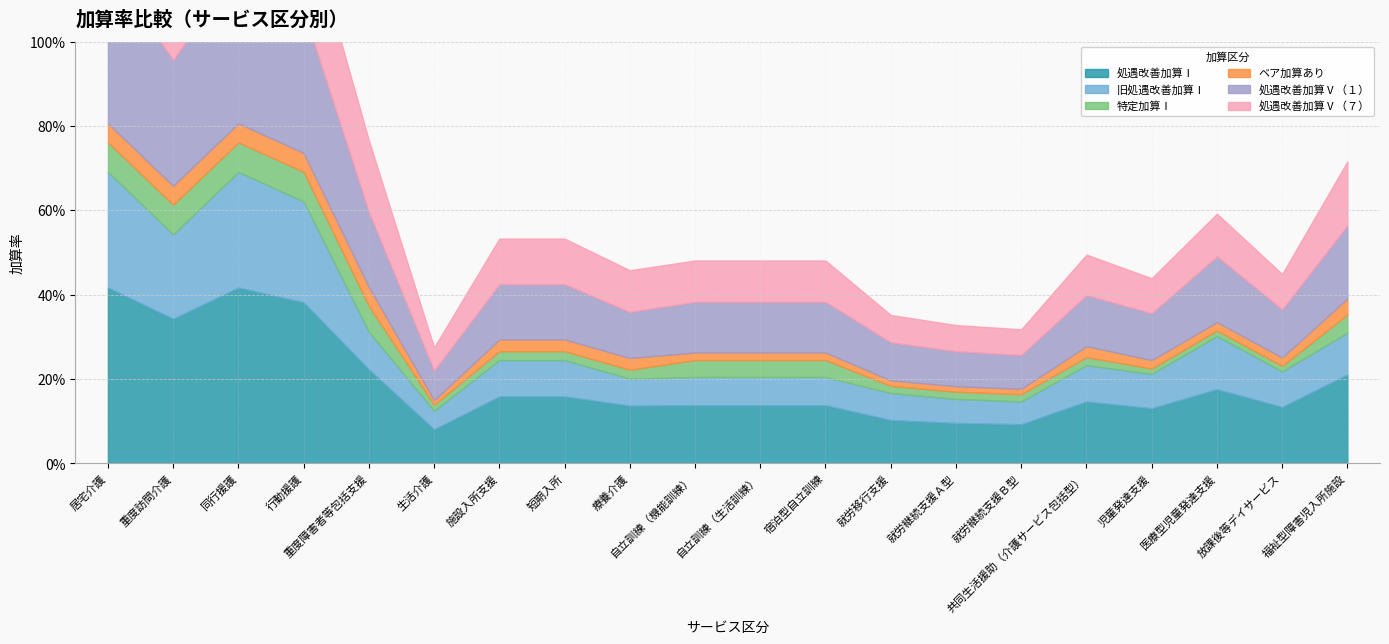

At 医療型児童発達支援, list the series in order from largest to smallest.

処遇改善加算Ⅰ, 処遇改善加算Ⅴ（１）, 旧処遇改善加算Ⅰ, 処遇改善加算Ⅴ（７）, ベア加算あり, 特定加算Ⅰ